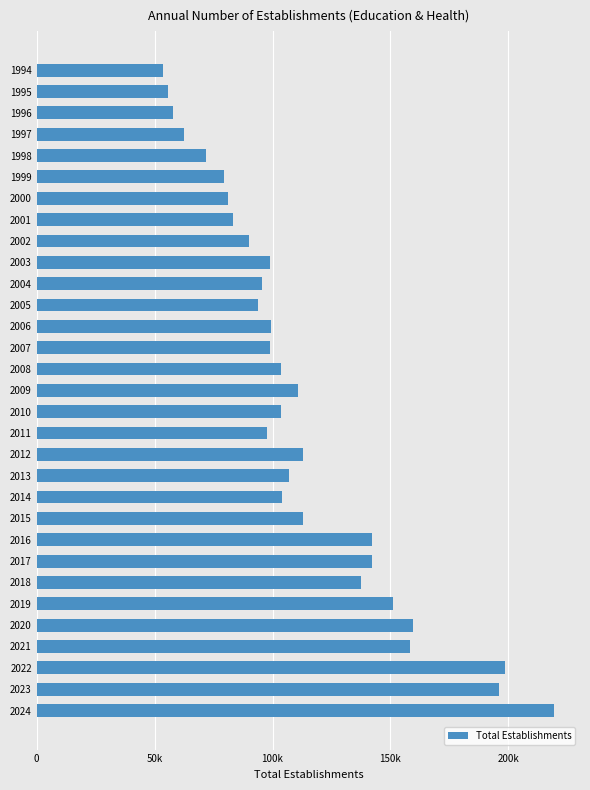

What is the average value?

112212